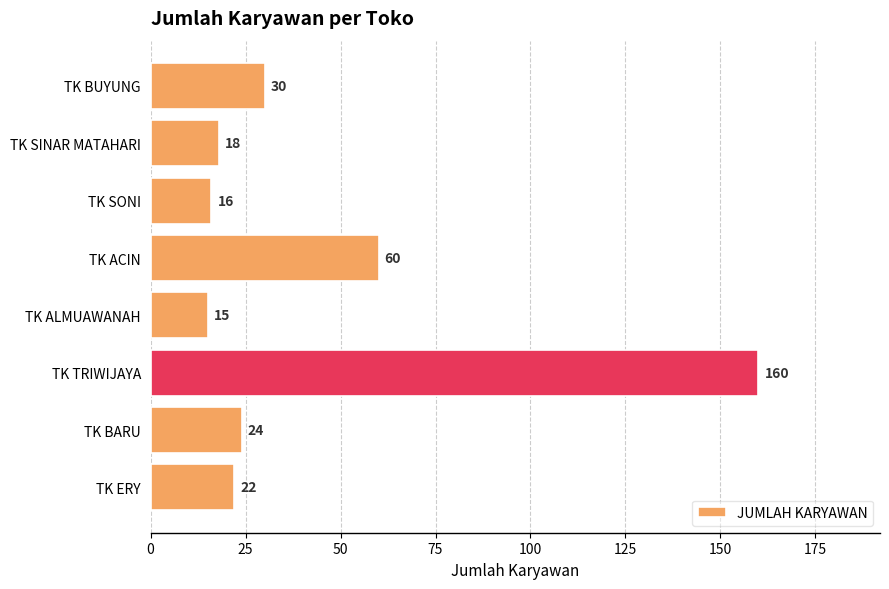

At which label is the value closest to 87?

TK ACIN